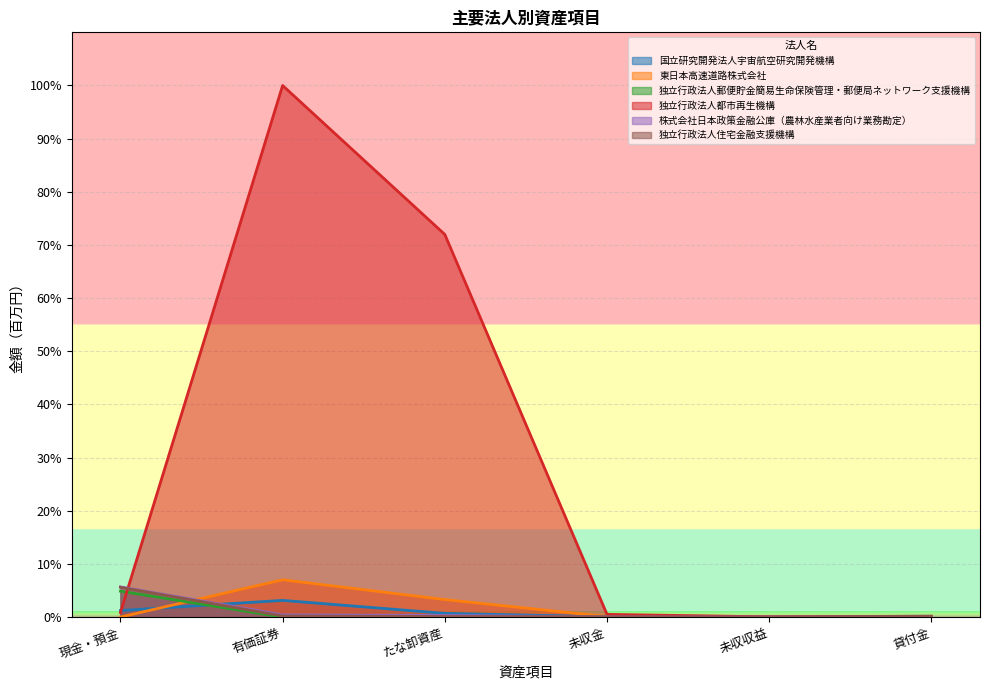

List the labels in order of 株式会社日本政策金融公庫（農林水産業者向け業務勘定） value, smallest first.

貸付金, 未収収益, 未収金, たな卸資産, 有価証券, 現金・預金